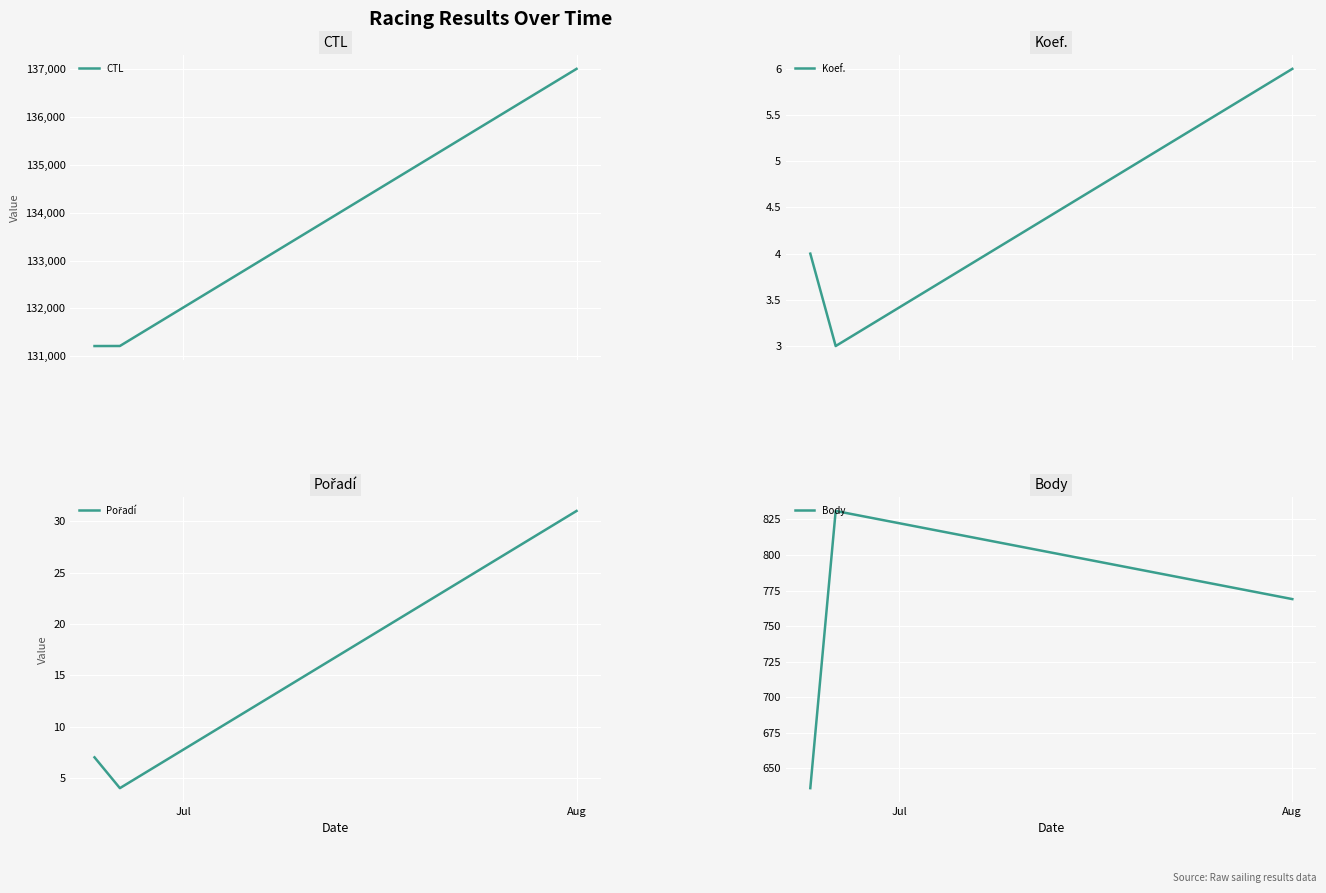

How many data points does each series have?

3